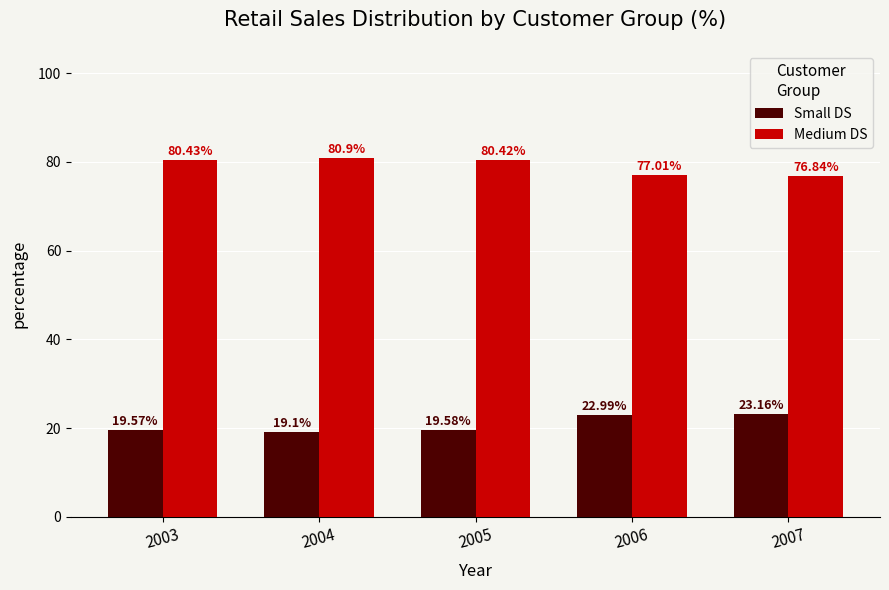

Rank the series by their maximum value, from lowest to highest.

Small DS, Medium DS